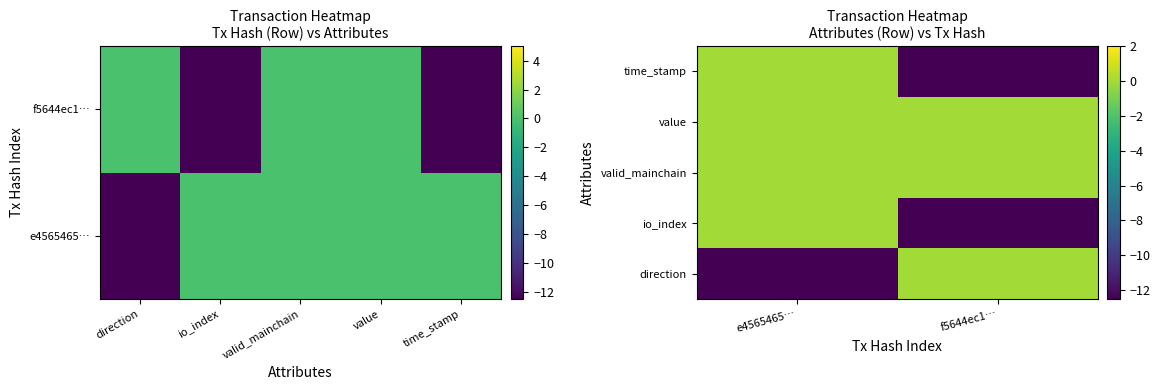

Which has a higher value, f5644ec1… or e4565465…?

f5644ec1…